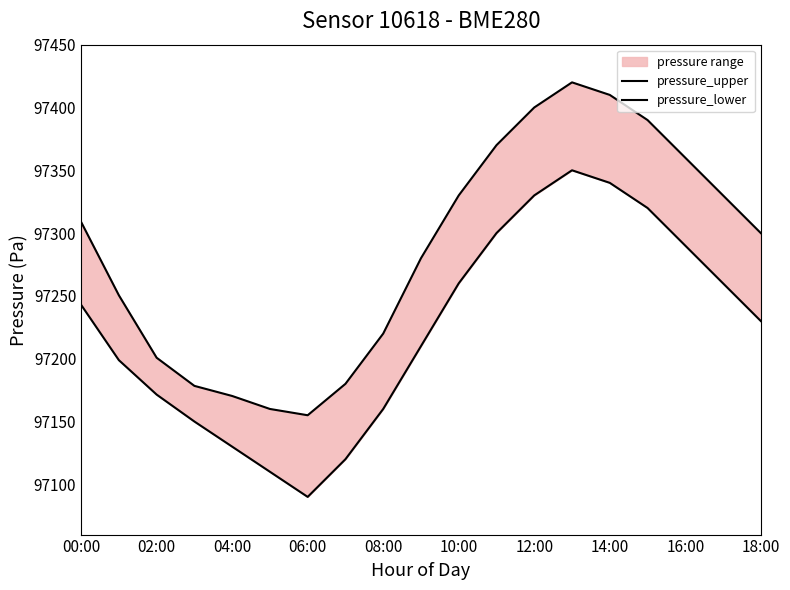

Does the chart display data point markers on the line(s)?

No